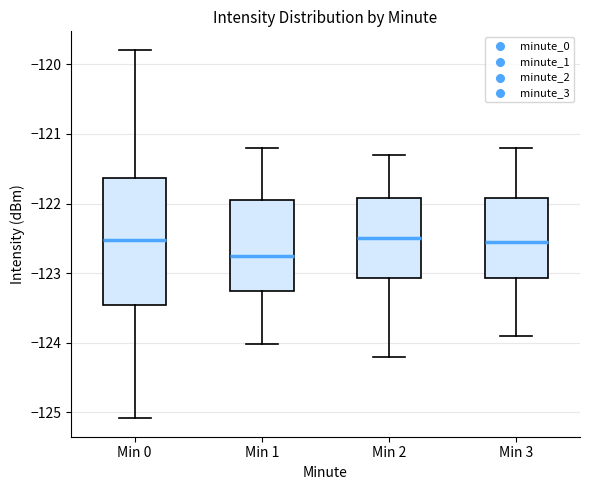

Reading left to right, read every box against the y-axis: the position of its median line, the range the box covers, and the ends of its whiskers. The values are not printed on the chart, so give them approximately, as read against the axis.

Min 0: median -122.5, box -123.5 to -121.6, whiskers -125.1 to -119.8
Min 1: median -122.8, box -123.3 to -121.9, whiskers -124.0 to -121.2
Min 2: median -122.5, box -123.1 to -121.9, whiskers -124.2 to -121.3
Min 3: median -122.5, box -123.1 to -121.9, whiskers -123.9 to -121.2